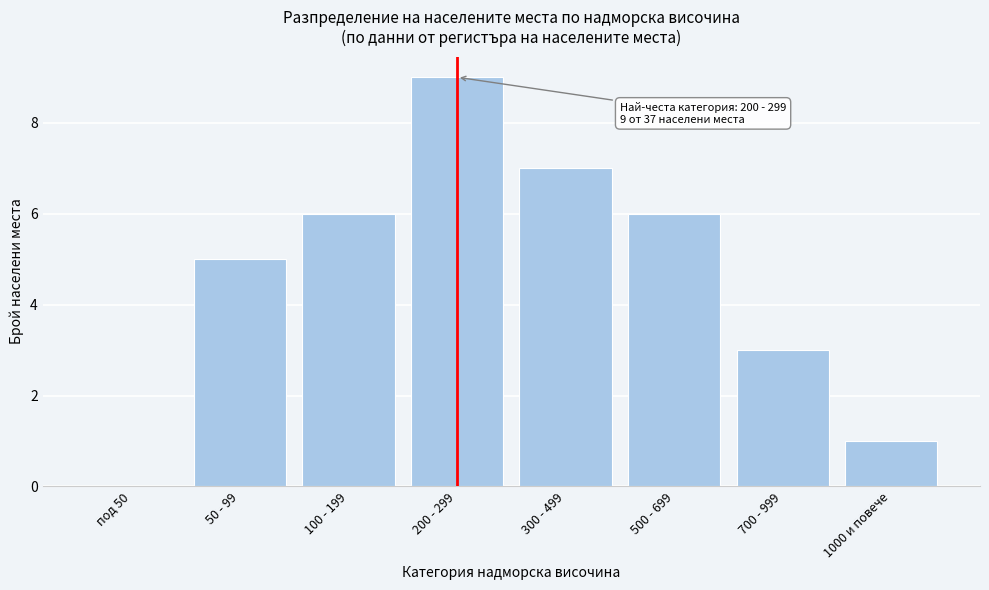

Reading right to left, what are all the values shown in this chart?

1000 и повече=1	700 - 999=3	500 - 699=6	300 - 499=7	200 - 299=9	100 - 199=6	50 - 99=5	под 50=0